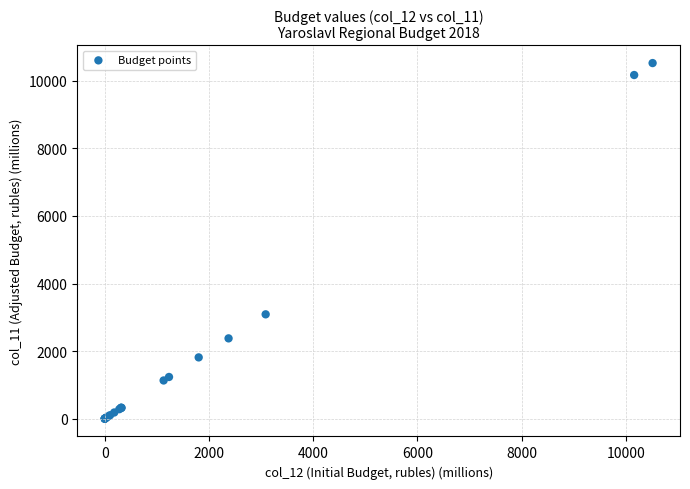

What Y value in the scatter plot is closest to 5261?

3088.3